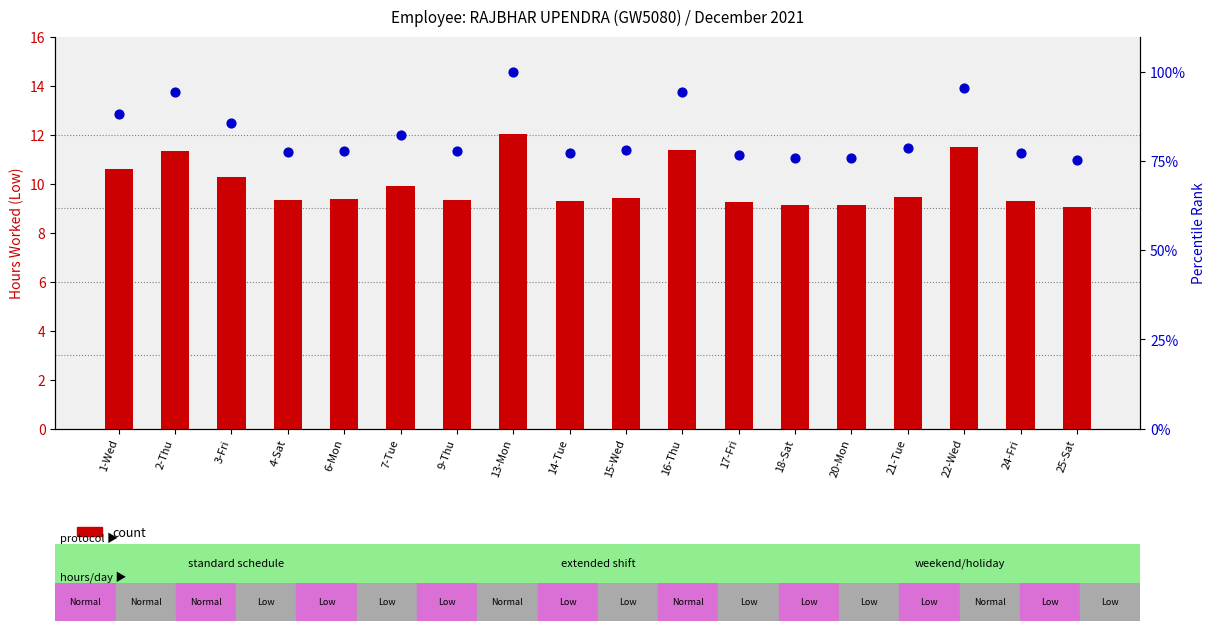

At how many categories does at least one series exceed 20?

18